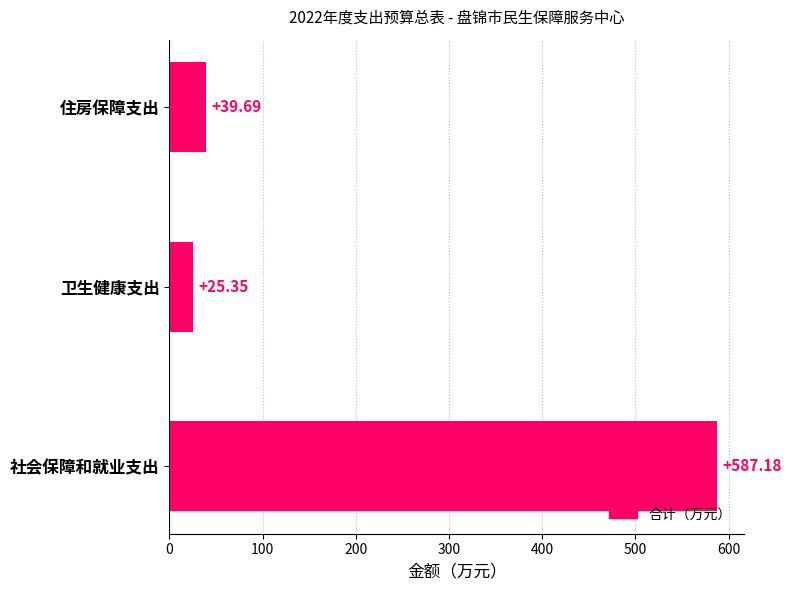

What is the change in value from 卫生健康支出 to 住房保障支出?

+14.3